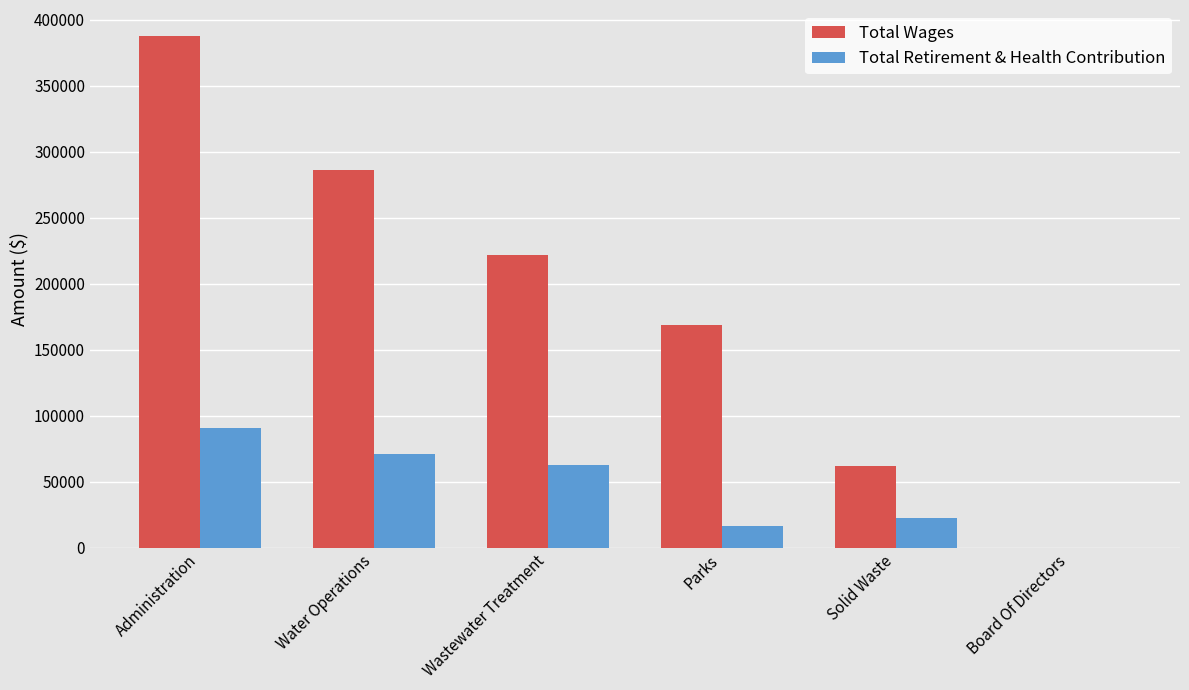

Reading left to right, what are all the values shown in this chart?

Total Wages: Administration=387856	Water Operations=286048	Wastewater Treatment=222119	Parks=168993	Solid Waste=62241	Board Of Directors=0
Total Retirement & Health Contribution: Administration=91053	Water Operations=70852	Wastewater Treatment=62752	Parks=16224	Solid Waste=22891	Board Of Directors=0